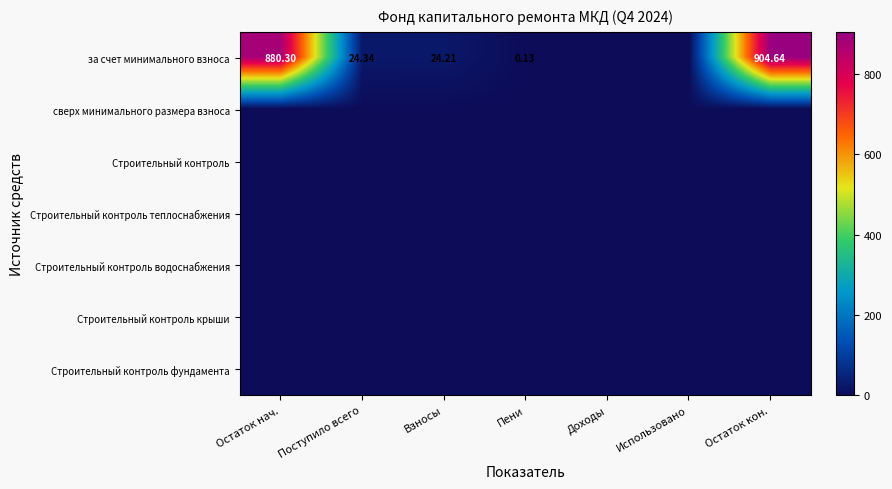

The за счет минимального взноса series shows 1475.1 at Остаток нач.. True or false?

False